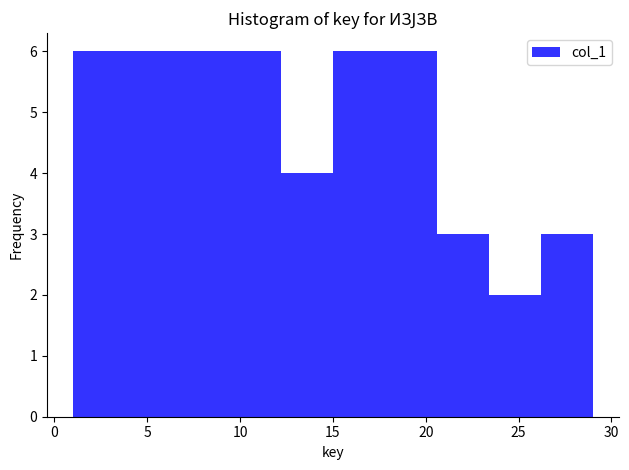

Reading left to right, transcribe this chart: for each bar, give the range it covers on the x-axis and its height. Neither the bar edges nor the heights are printed on the chart, so give them approximately, as read against the axes.

1.0 to 3.8: 6
3.8 to 6.6: 6
6.6 to 9.4: 6
9.4 to 12.2: 6
12.2 to 15.0: 4
15.0 to 17.8: 6
17.8 to 20.6: 6
20.6 to 23.4: 3
23.4 to 26.2: 2
26.2 to 29.0: 3